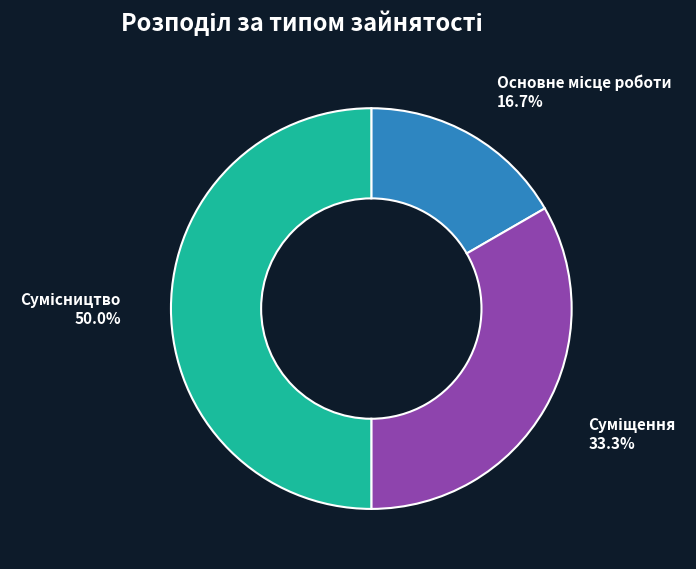

How many slices are in this pie chart?

3